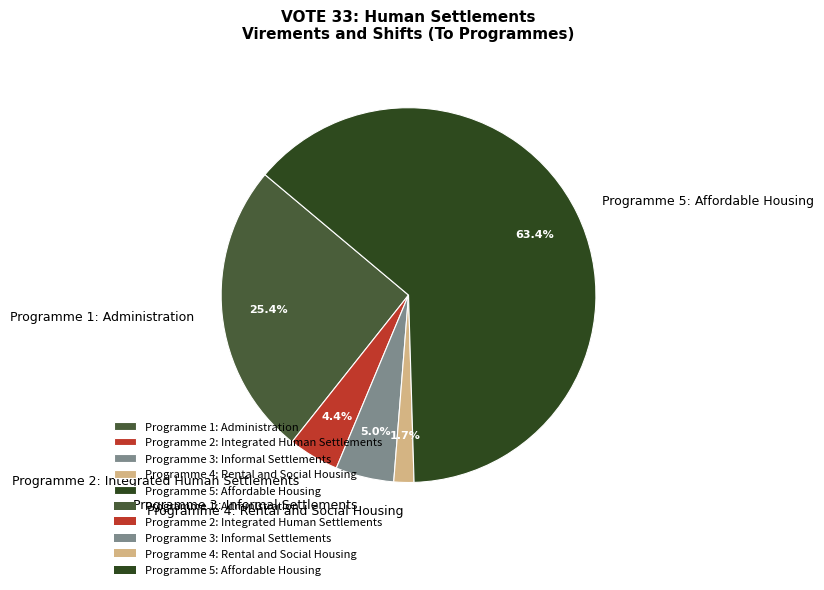

How many segments does this pie chart have?

5